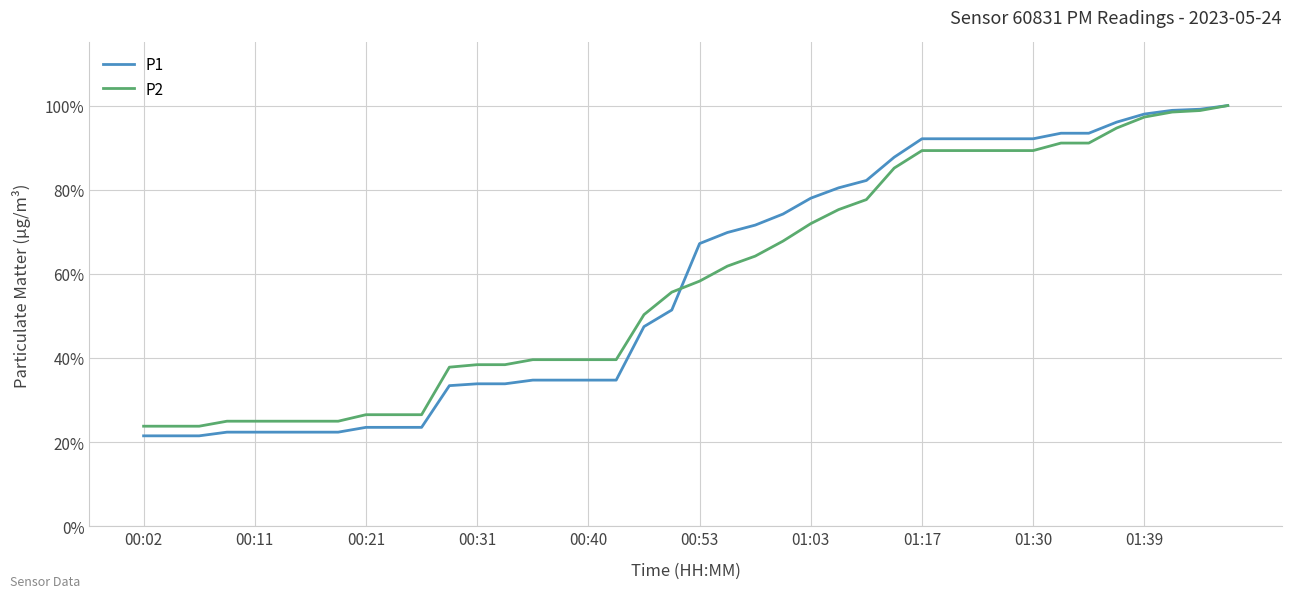

Which series has the widest spread of values?

P1